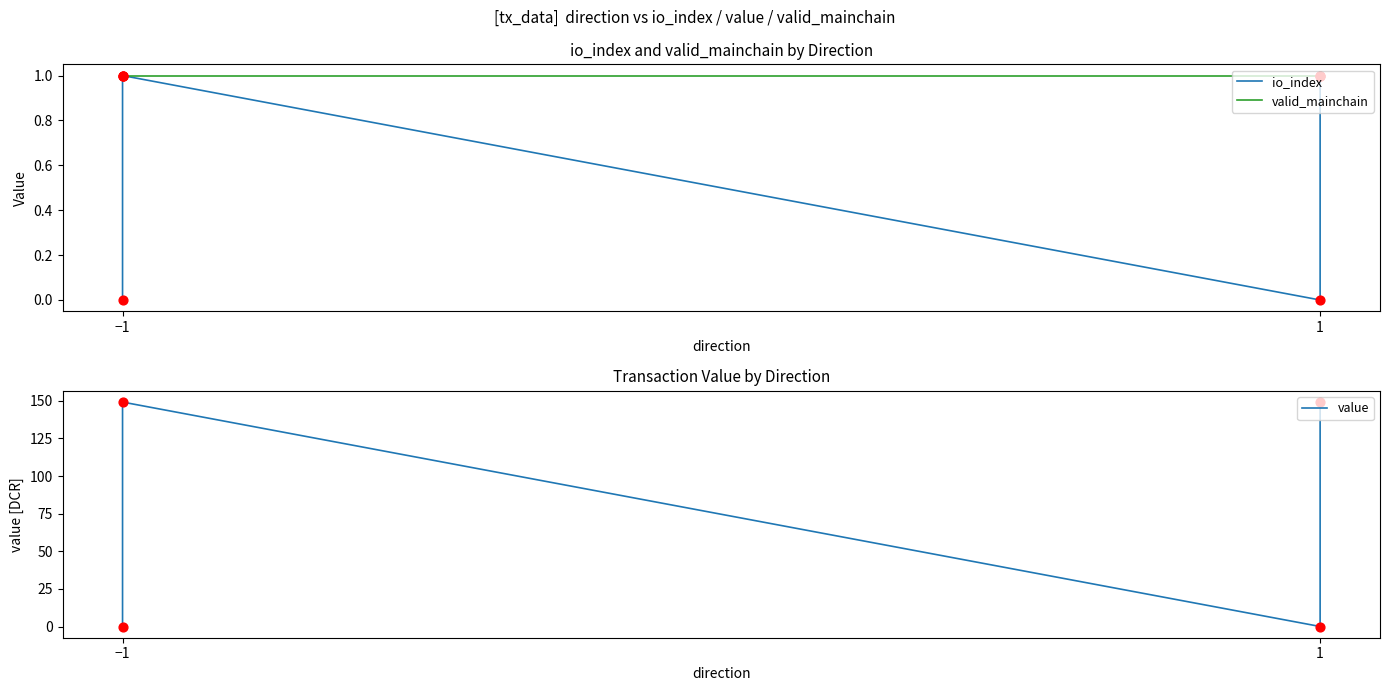

Which series has the largest total across all categories?

value